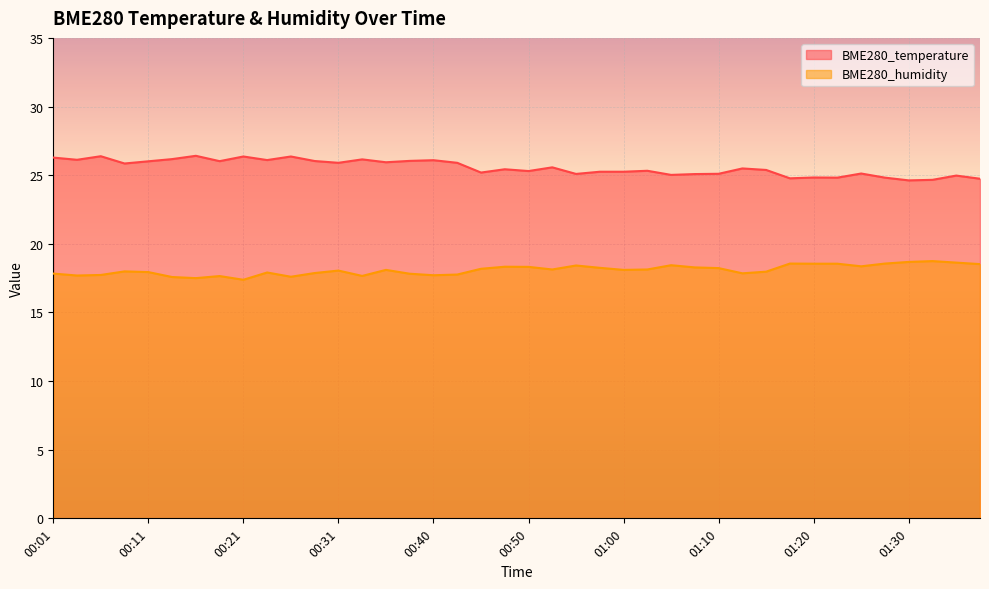

The value of BME280_humidity at 01:00 is 18.1. True or false?

True